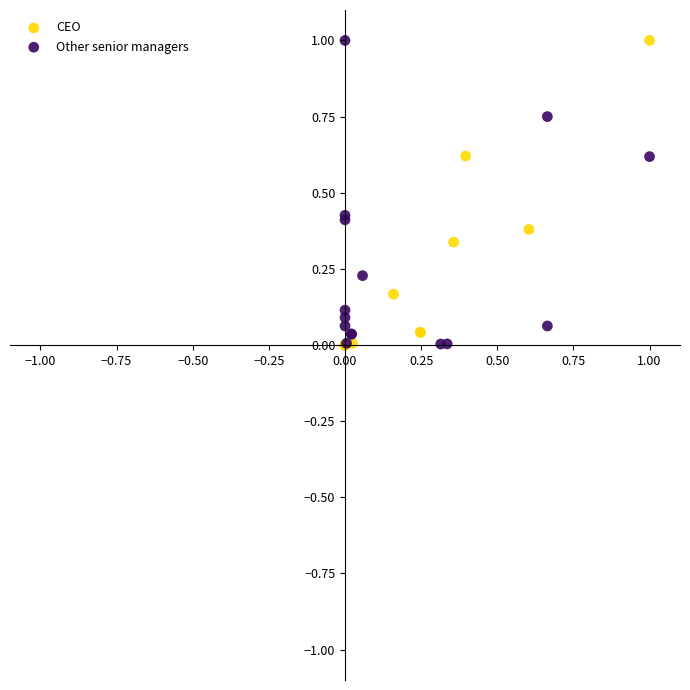

What are all the series names shown in the legend?

CEO, Other senior managers